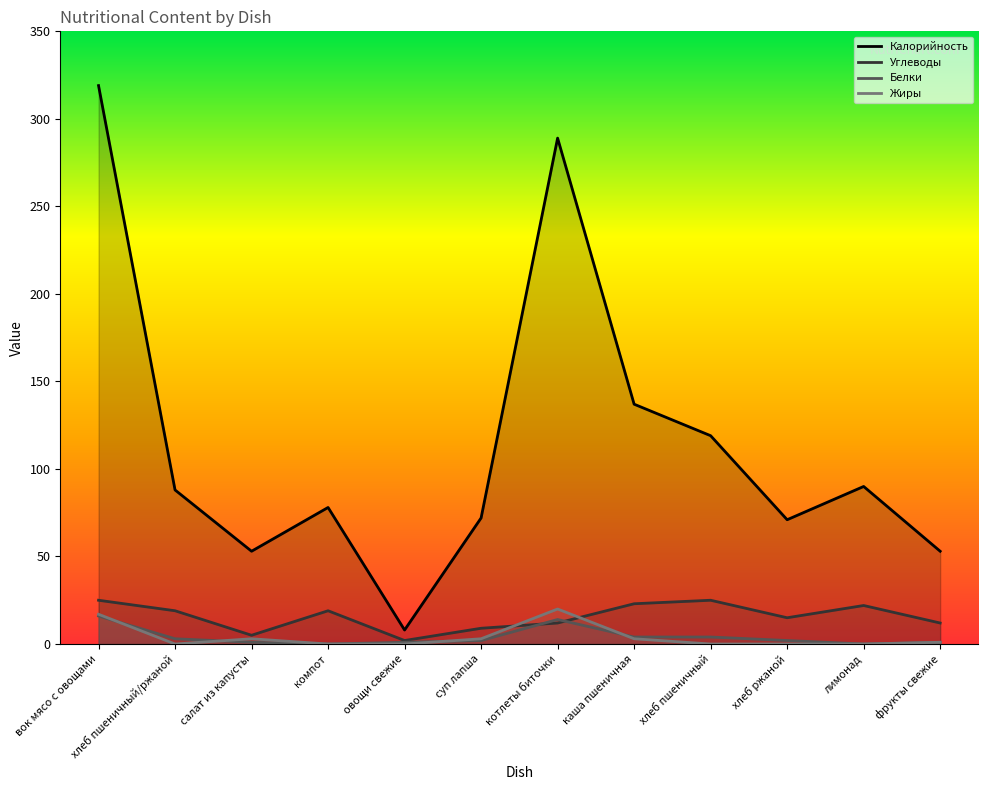

Which series has the largest range (max minus min)?

Калорийность